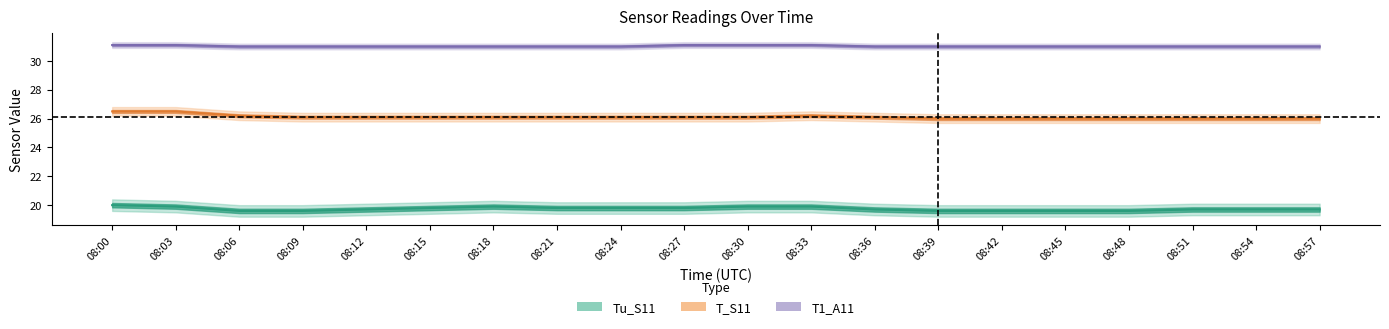

How many data points in T_S11 are above 26?

13